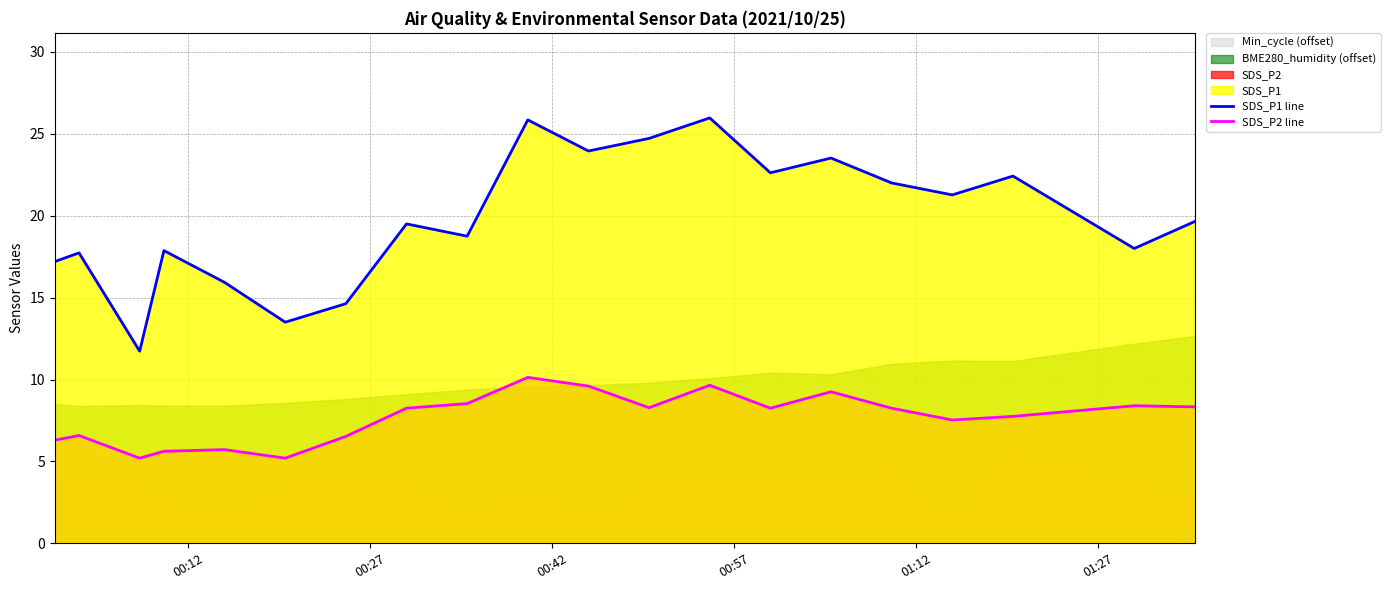

True or false: SDS_P2 line and SDS_P1 line intersect in this chart.

False